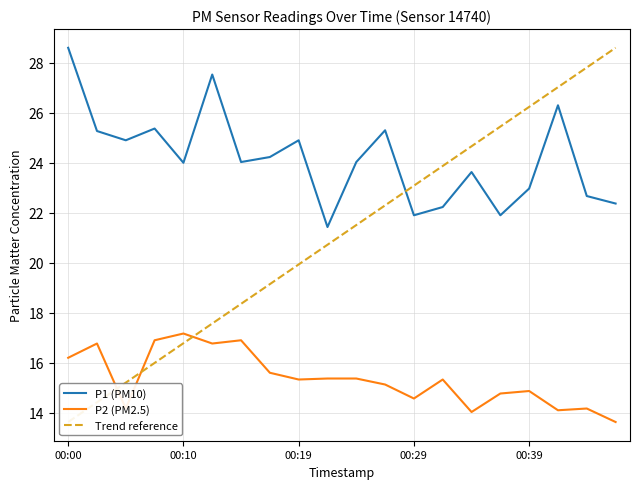

At how many categories does at least one series exceed 19?

20